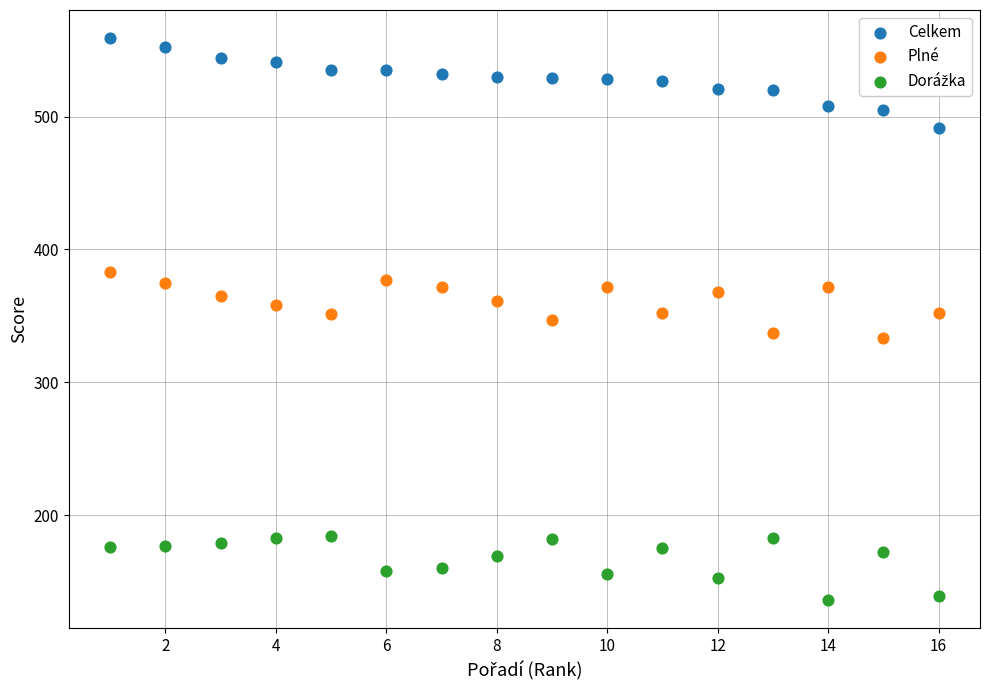

Which series contains the highest Y value?

Celkem